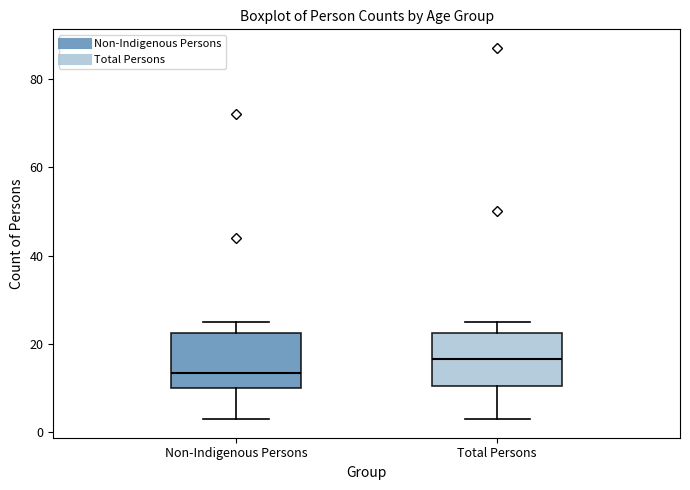

Reading left to right, transcribe this box plot: for each box, give where its median line is, the range the box spans, and where its two whiskers end, as read against the y-axis. The values are not printed on the chart, so give them approximately, as read against the axis.

Non-Indigenous Persons: median 14, box 10 to 22, whiskers 4 to 26
Total Persons: median 16, box 10 to 22, whiskers 4 to 26